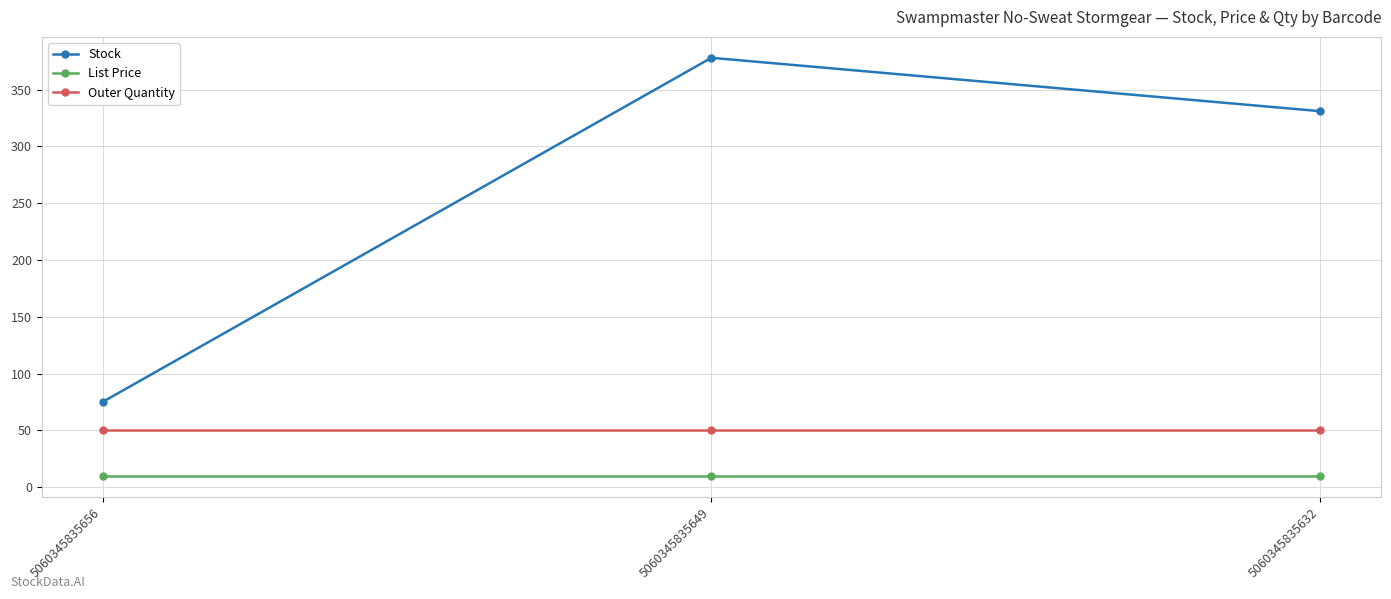

At which category is the sum across all series the highest?

5060345835649